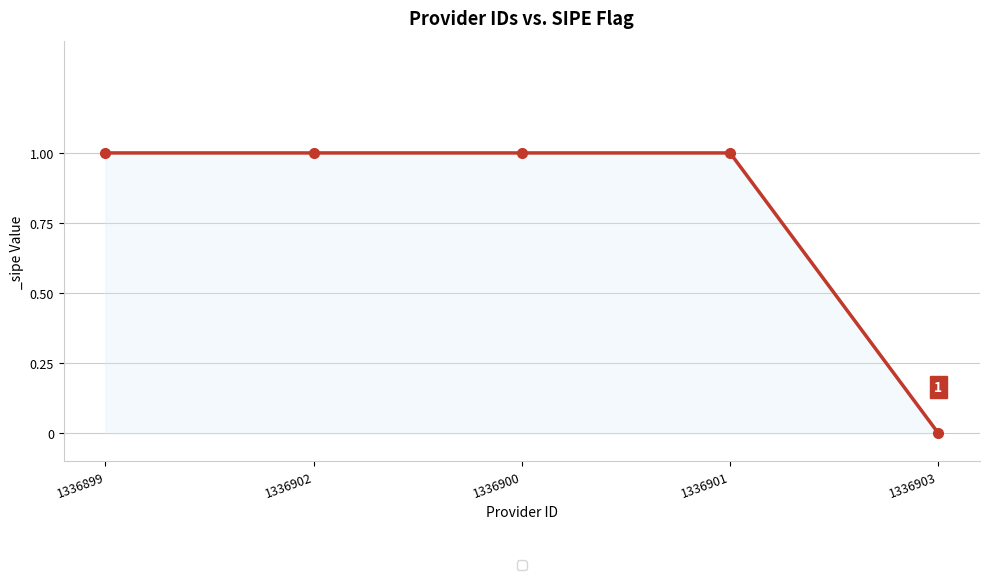

Reading left to right, what are all the values shown in this chart?

1	1	1	1	0